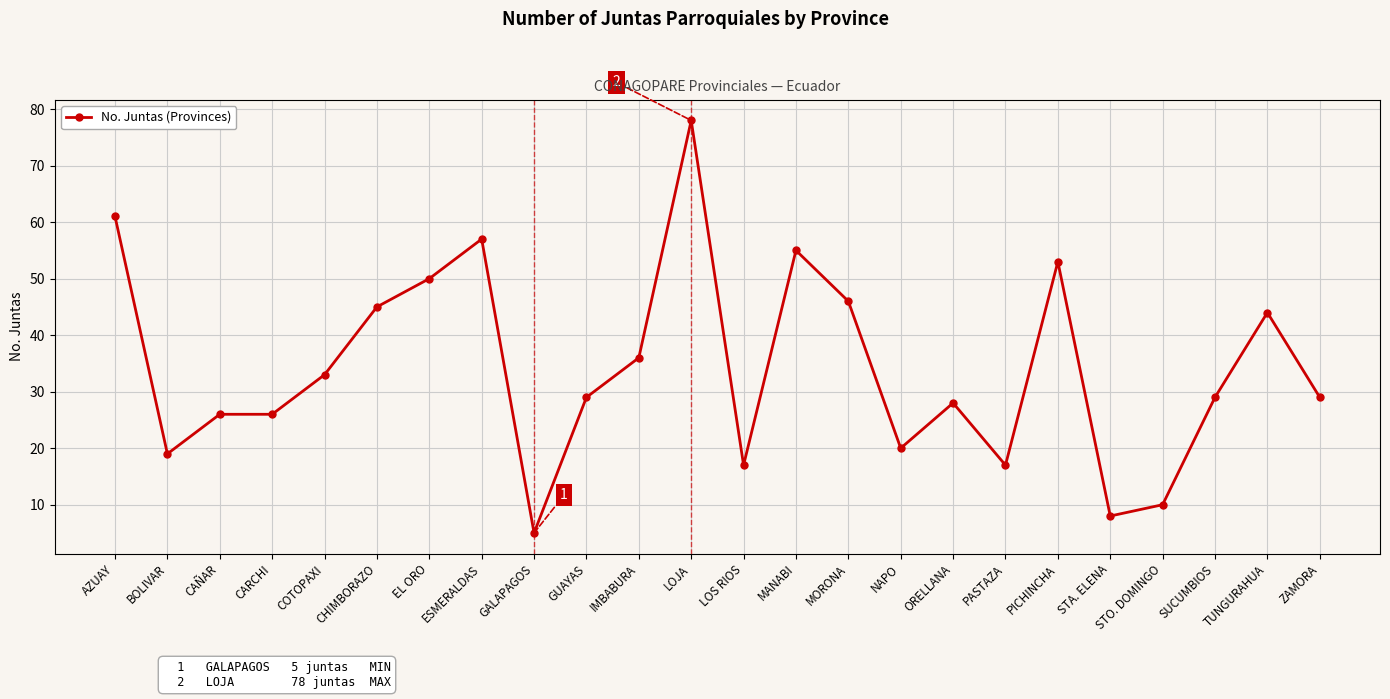

At which label does the data first exceed 29?

AZUAY